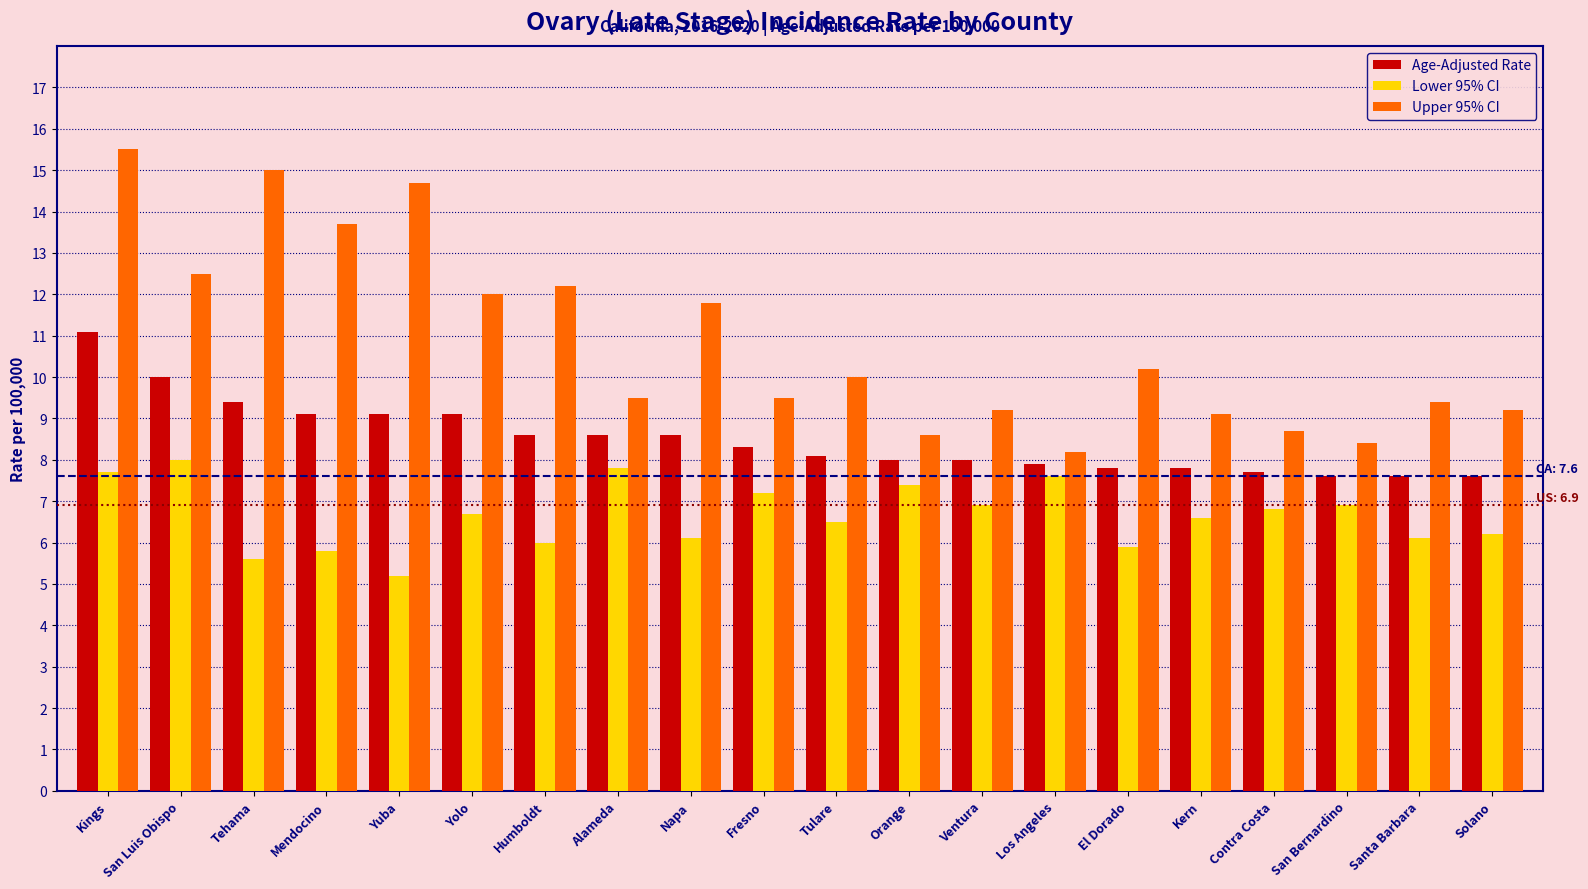

Does the chart contain any negative values?

No